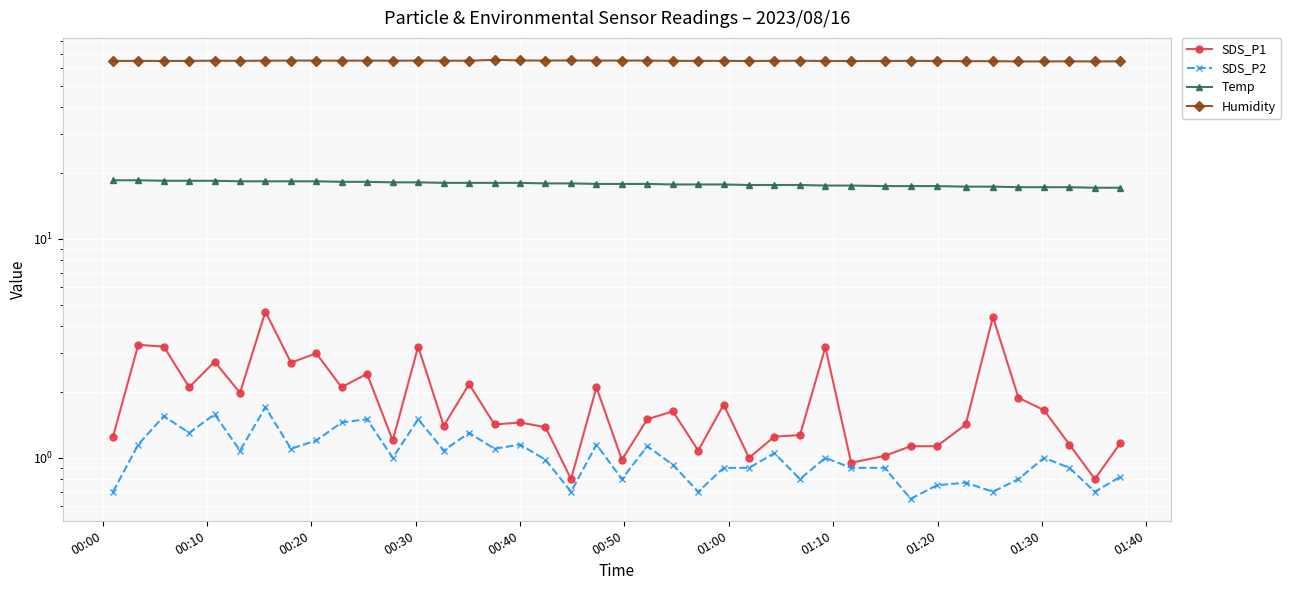

Where does the SDS_P1 series first go above 1?

00:00